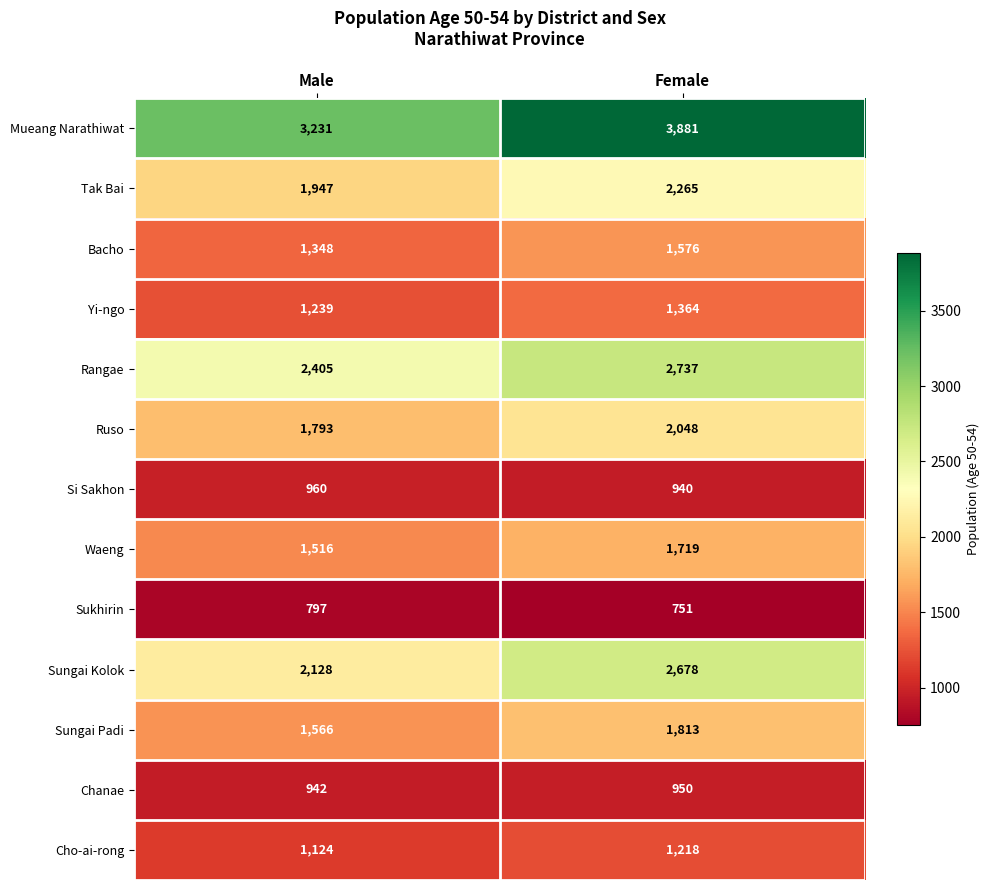

What is the sum of all Sungai Padi values?

3379